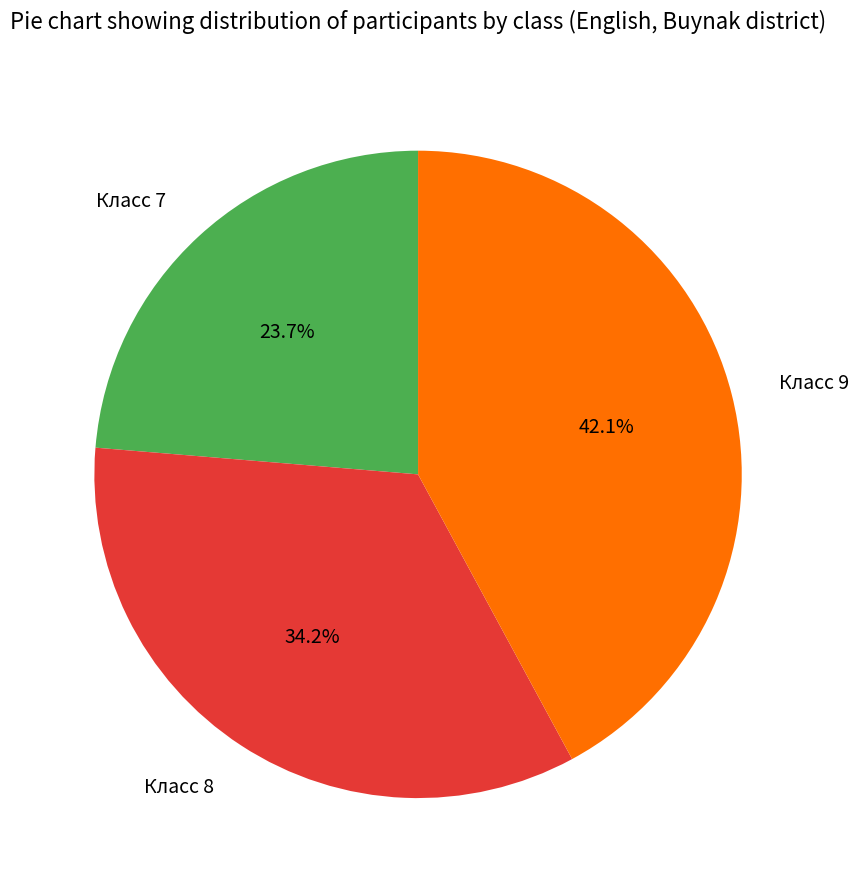

Between Класс 9 and Класс 7, which is larger?

Класс 9